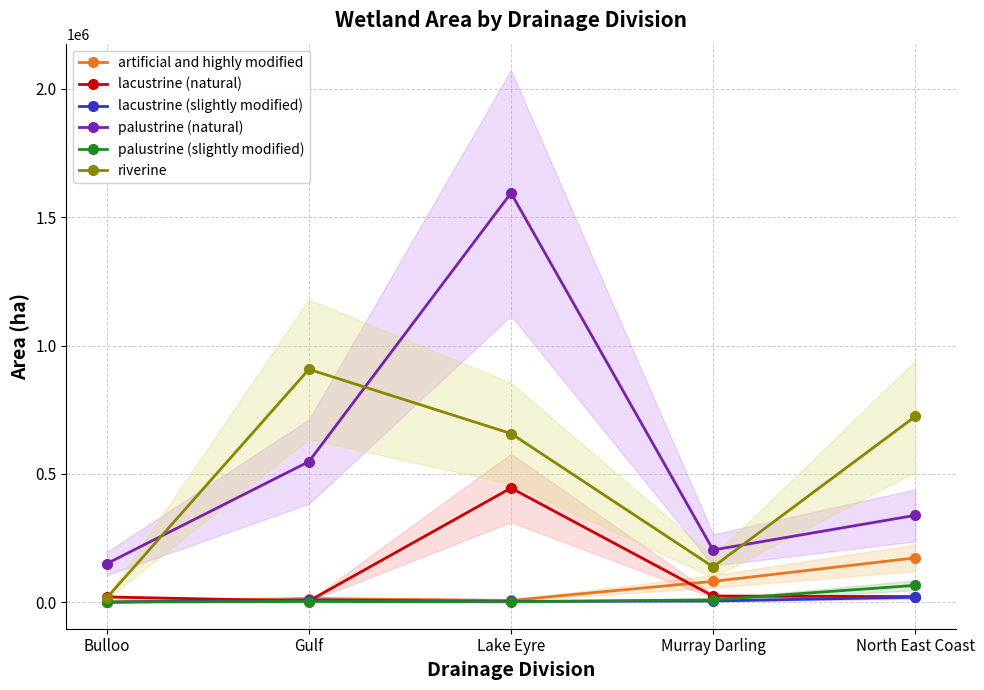

The lacustrine (natural) series shows 20125 at Bulloo. True or false?

True